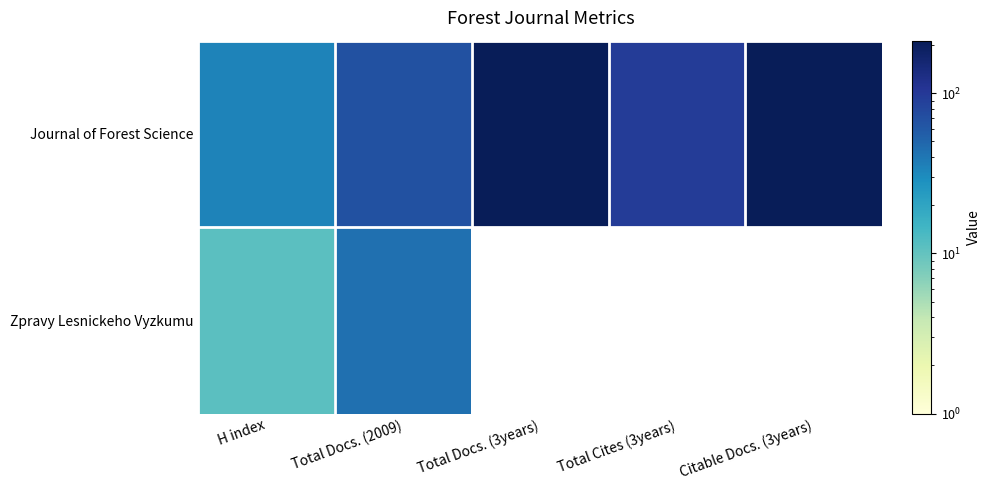

The value of Journal of Forest Science at Total Cites (3years) is 127.6. True or false?

False